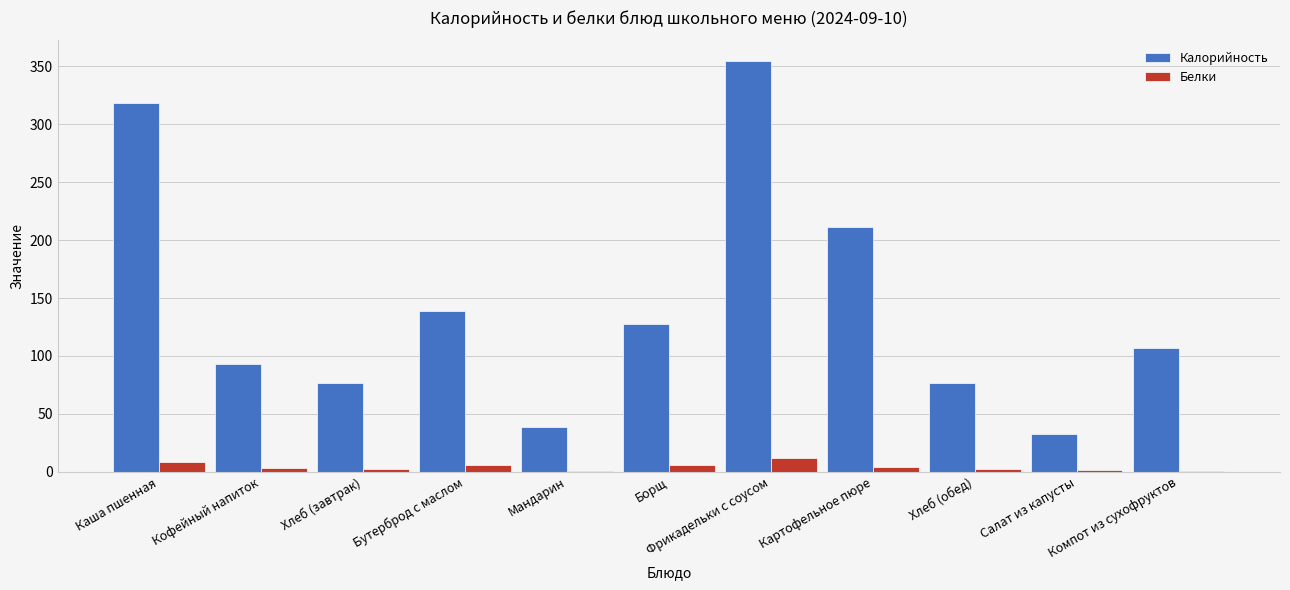

Where is Калорийность nearest to the value 193?

Картофельное пюре